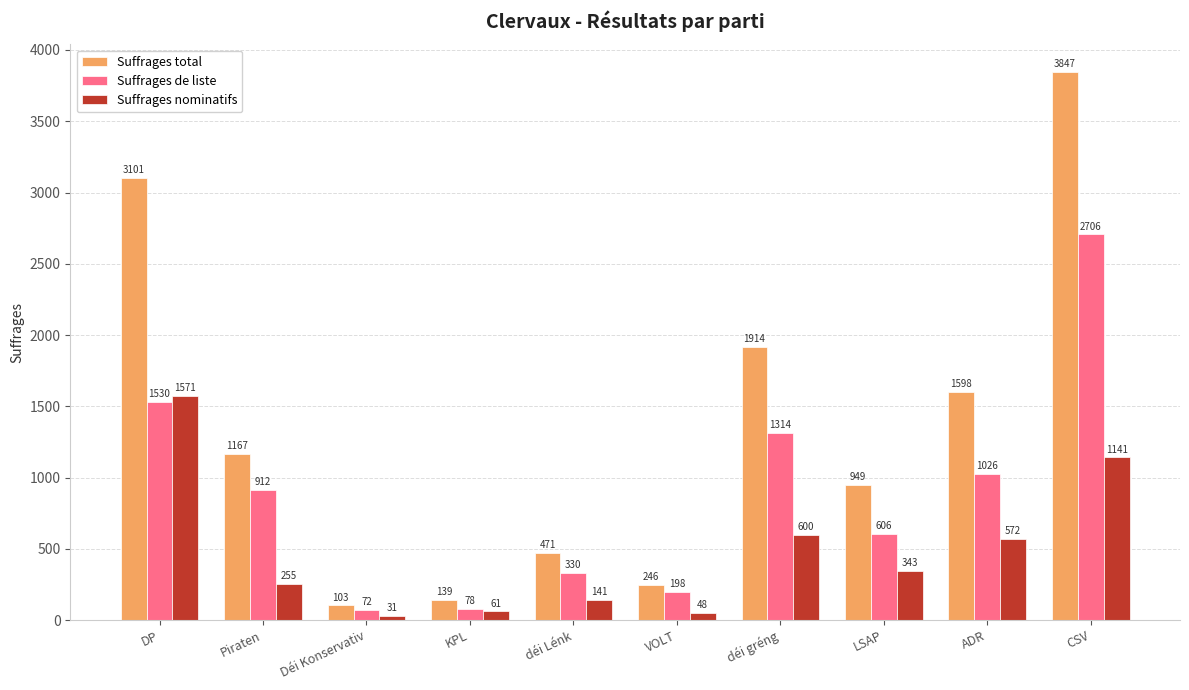

How many categories are shown in the chart?

10